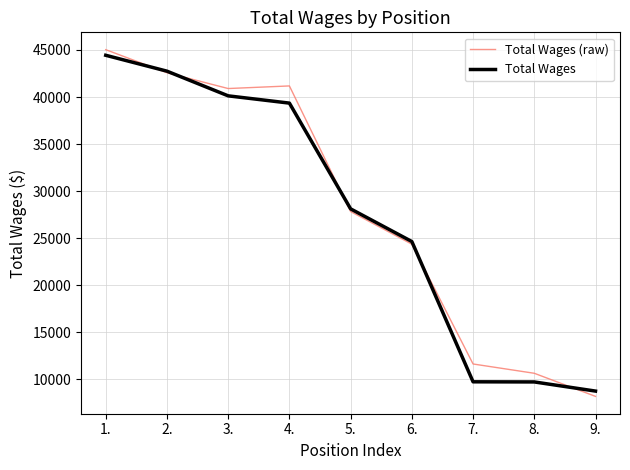

List the series in order of their peak value, highest first.

Total Wages (raw), Total Wages